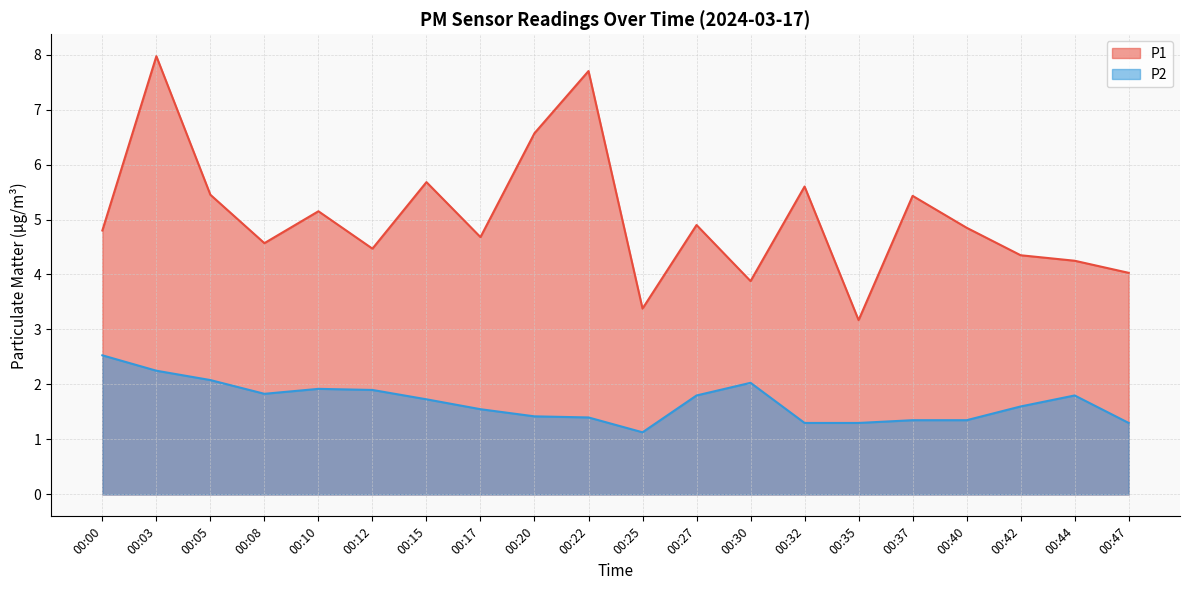

What value does the P2 series have at 00:17?

1.6